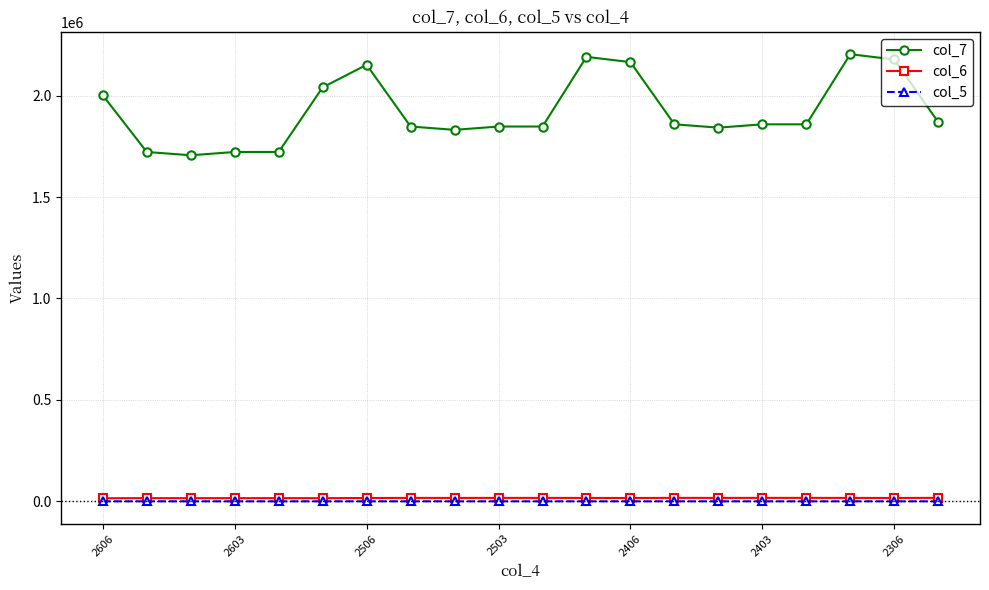

What is the maximum value shown in the chart?

2203988.4